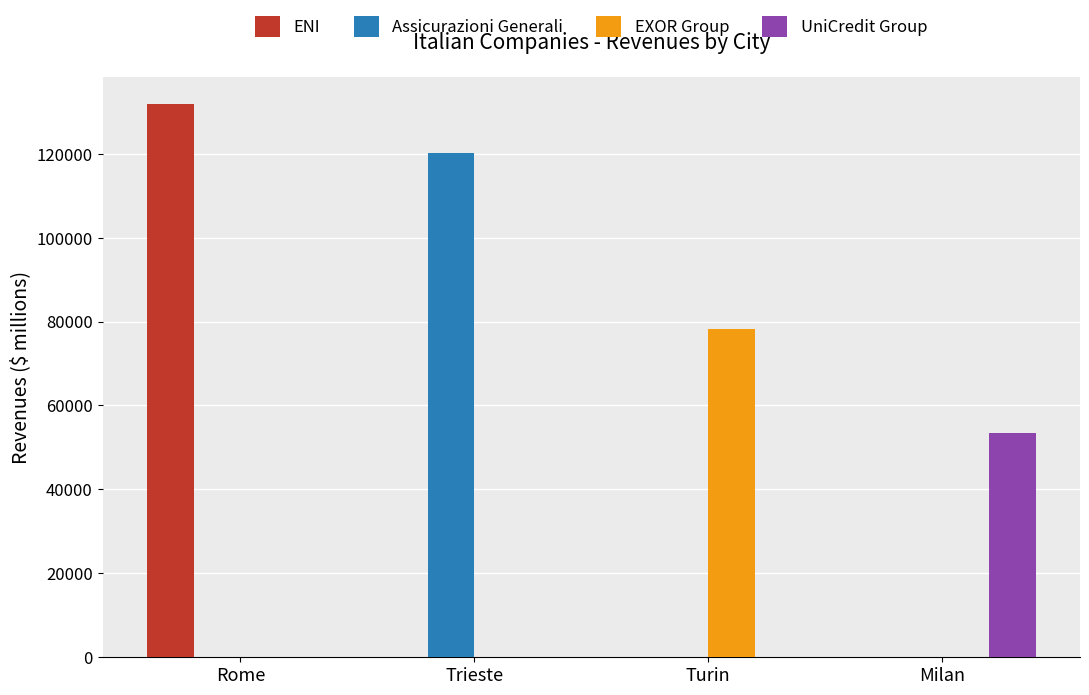

Is the value of Assicurazioni Generali at Trieste greater than the value of UniCredit Group at Milan?

Yes